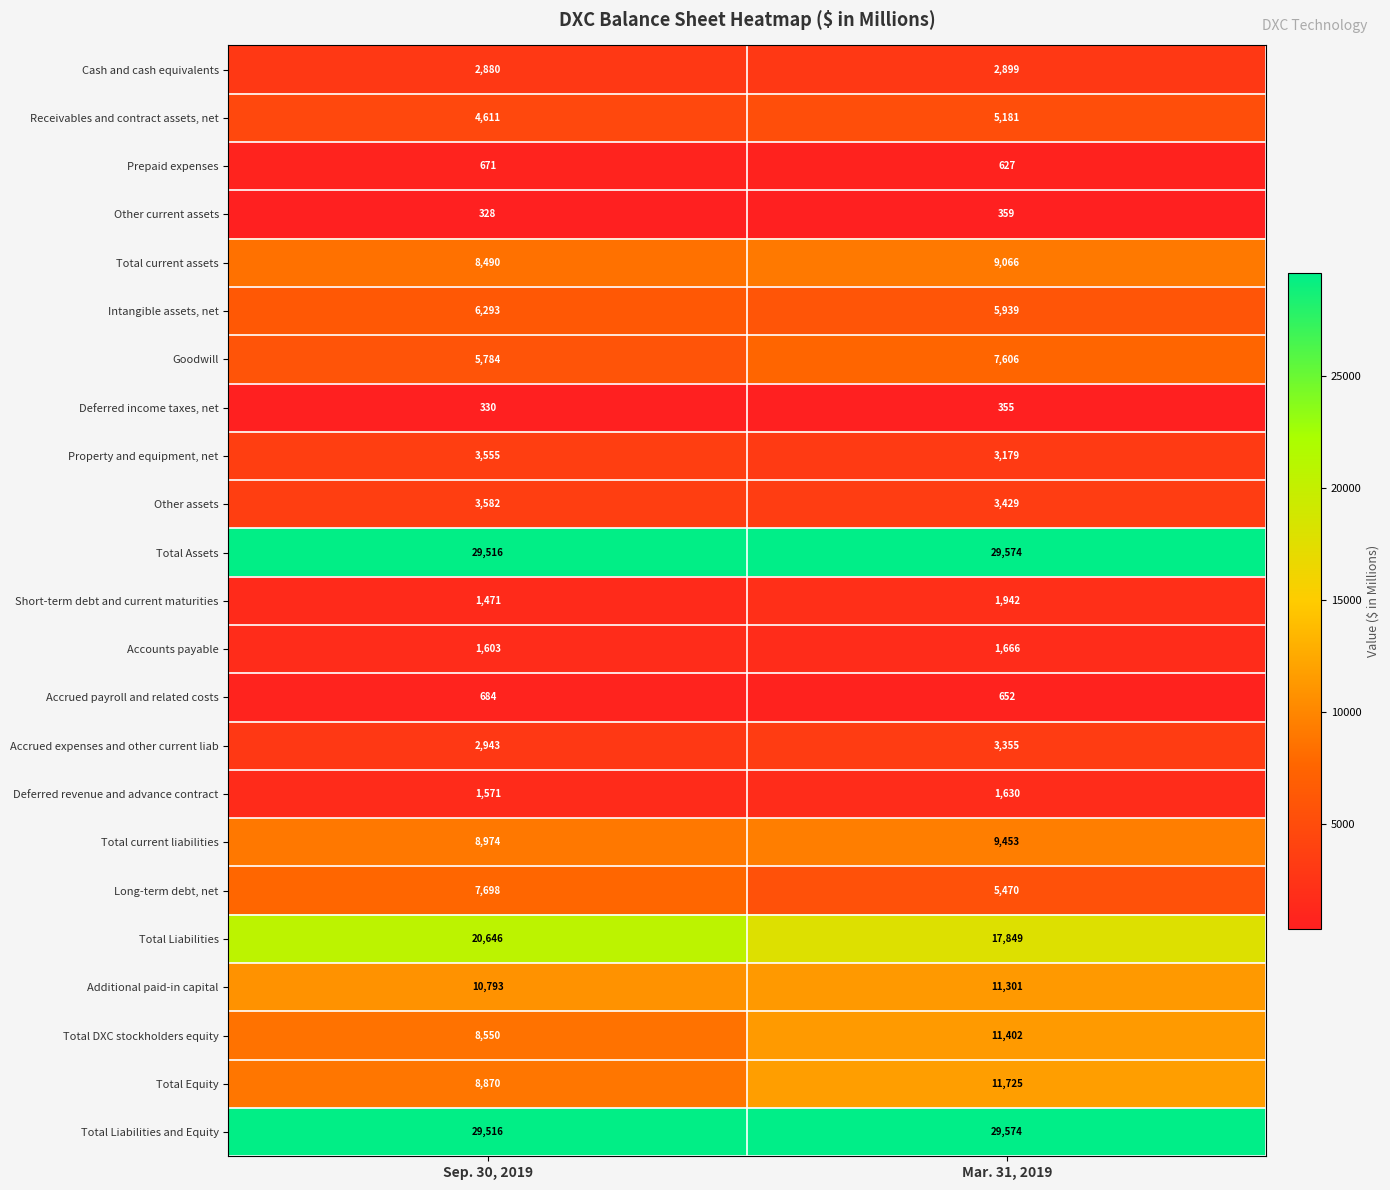

List the labels in order of Accounts payable value, largest first.

Mar. 31, 2019, Sep. 30, 2019